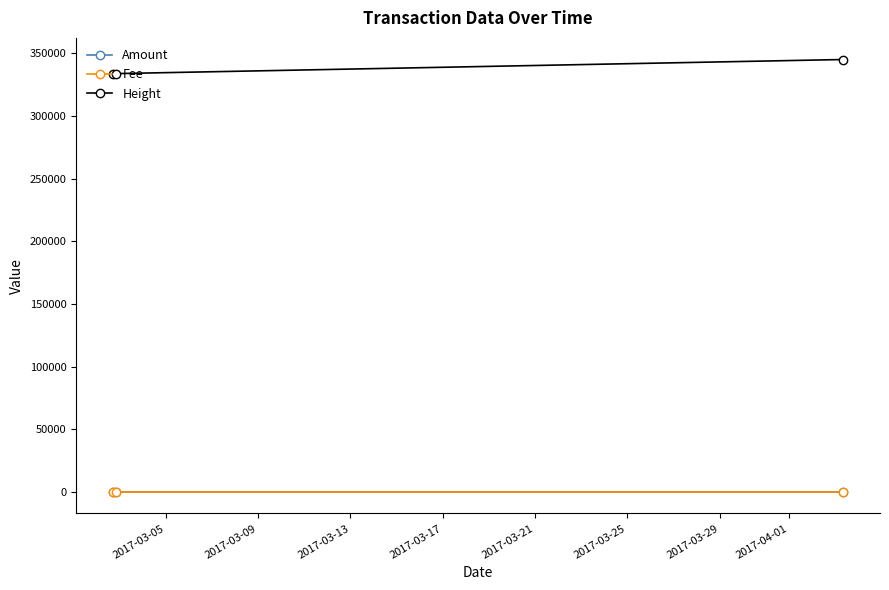

What is the average value of the Fee series?

1.0